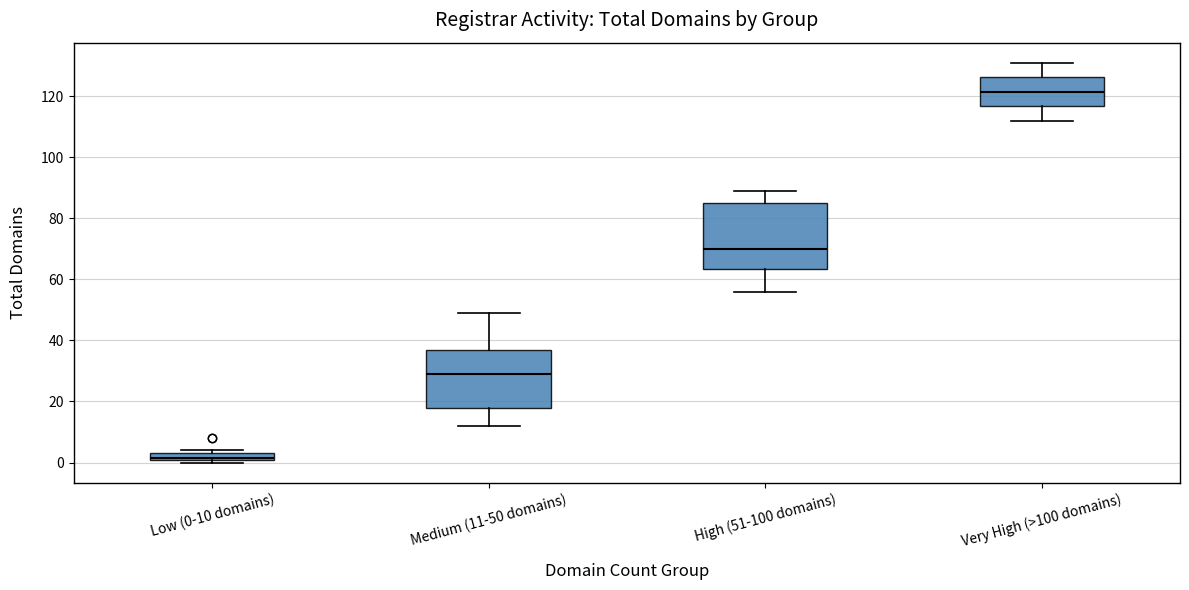

Where is the lower edge of the box for High (51-100 domains) on the y-axis? The values are not printed on the chart, so give them approximately, as read against the axis.

64